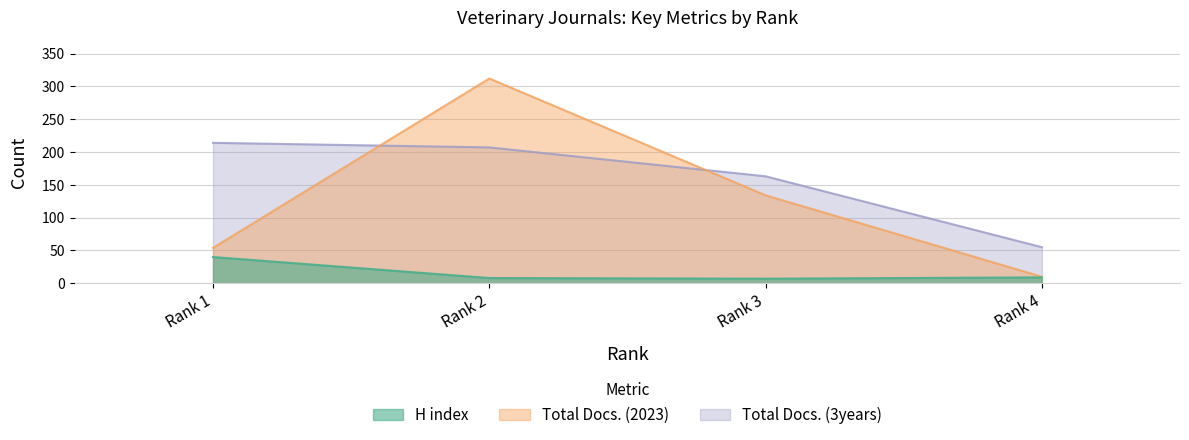

True or false: H index and Total Docs. (2023) intersect in this chart.

False